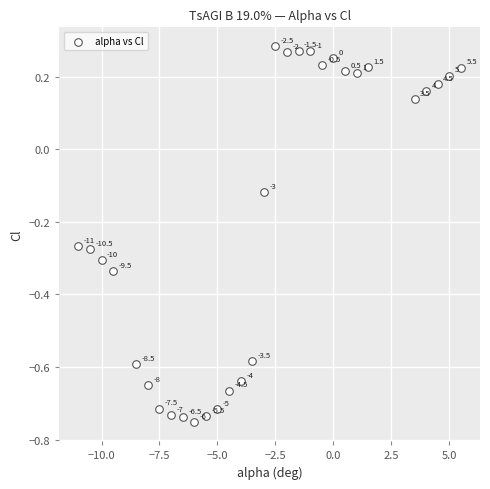

What is the range of Y values (max minus min)?

1.0